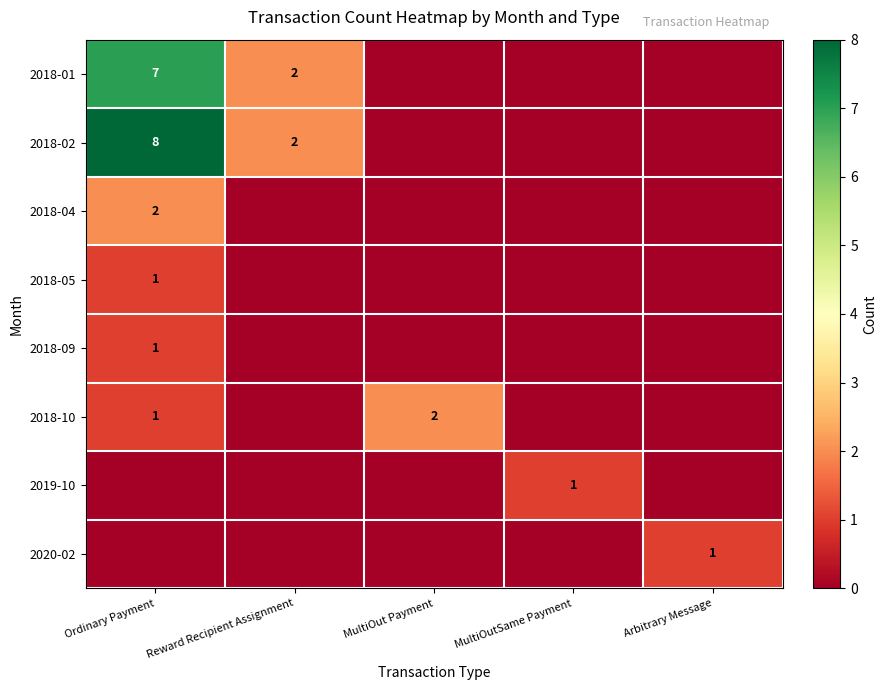

True or false: 2018-05 has a value of 0 at Ordinary Payment.

False